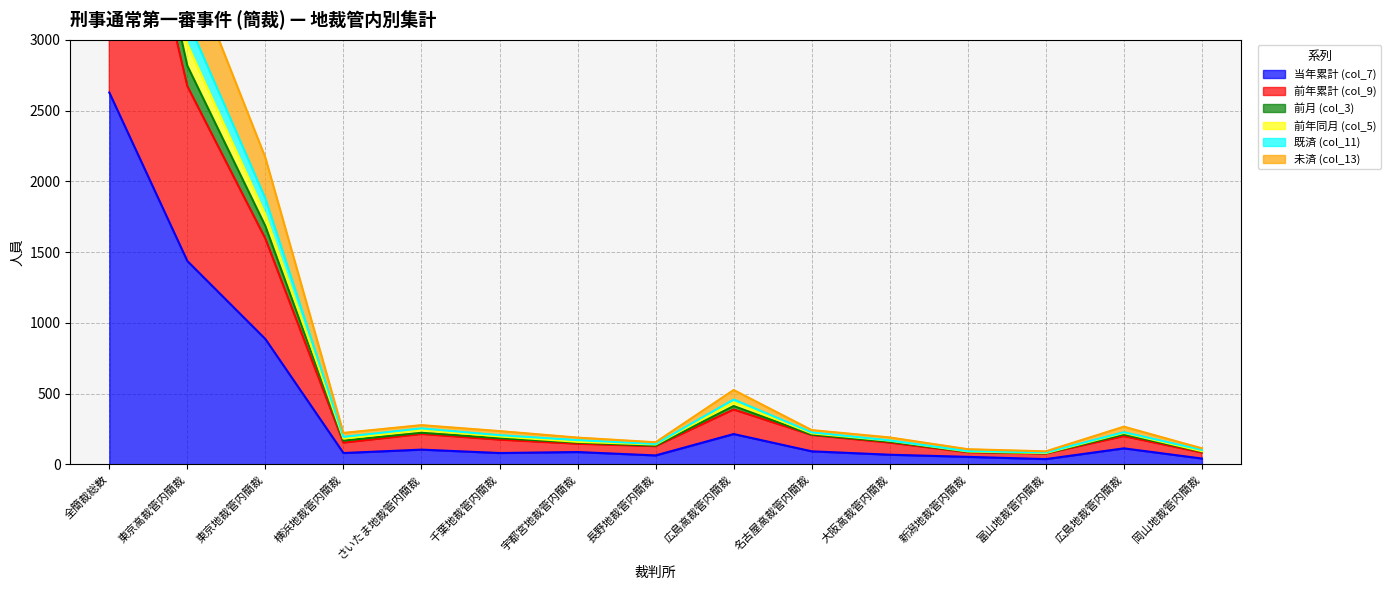

At which category does the chart reach its minimum across all series?

富山地裁管内簡裁